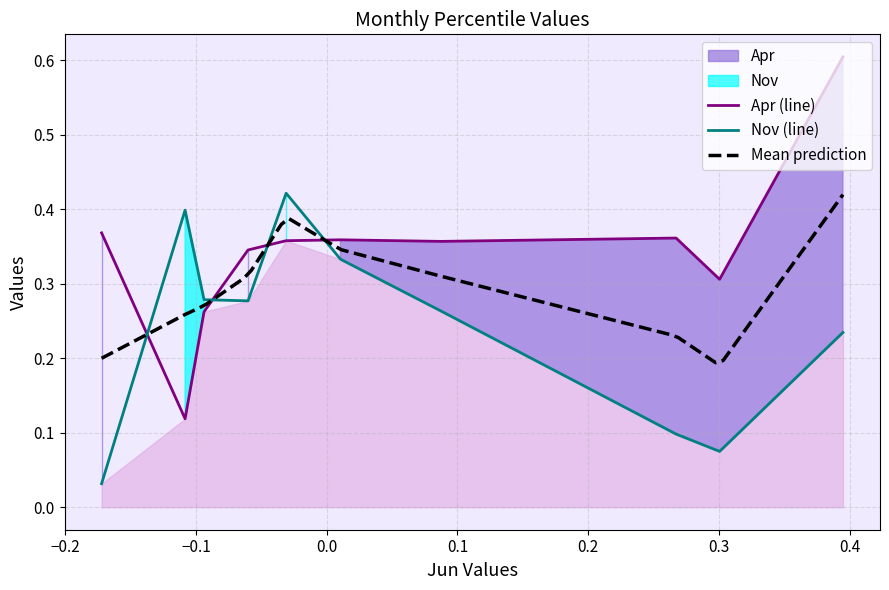

How many times do Nov (line) and Apr (line) cross each other?

4